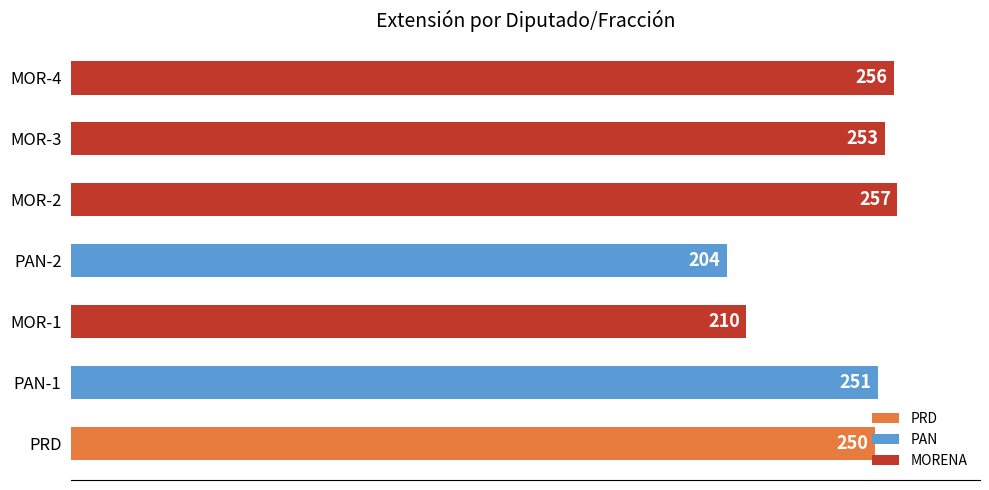

What is the greatest value displayed?

257